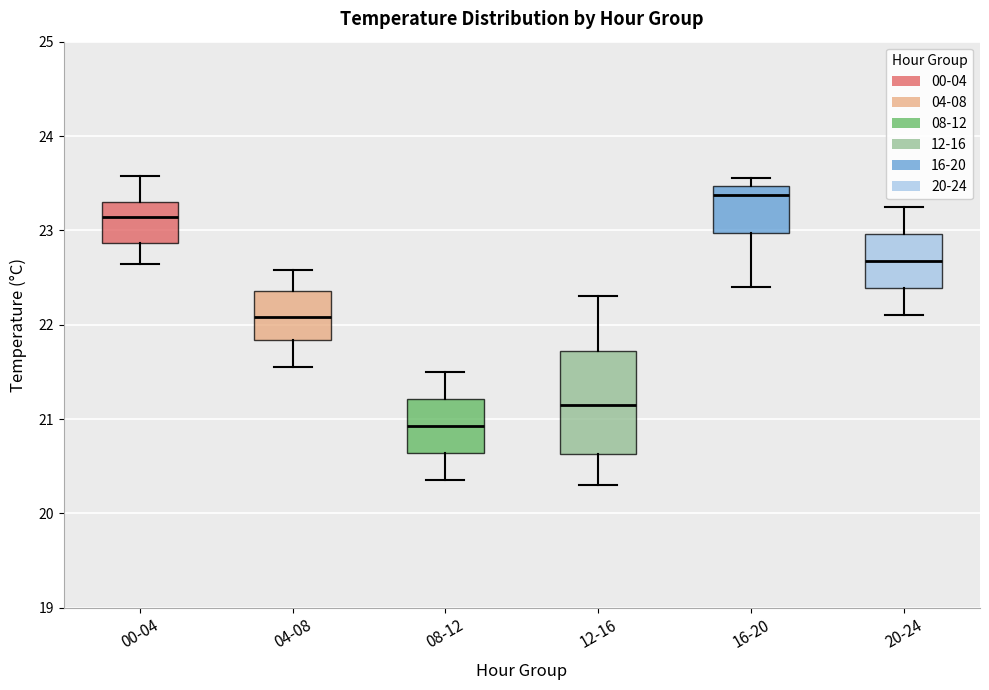

Reading left to right, read every box against the y-axis: the position of its median line, the range the box covers, and the ends of its whiskers. The values are not printed on the chart, so give them approximately, as read against the axis.

00-04: median 23.1, box 22.9 to 23.3, whiskers 22.6 to 23.6
04-08: median 22.1, box 21.8 to 22.4, whiskers 21.6 to 22.6
08-12: median 20.9, box 20.6 to 21.2, whiskers 20.4 to 21.5
12-16: median 21.2, box 20.6 to 21.7, whiskers 20.3 to 22.3
16-20: median 23.4, box 23.0 to 23.5, whiskers 22.4 to 23.6
20-24: median 22.7, box 22.4 to 23.0, whiskers 22.1 to 23.3